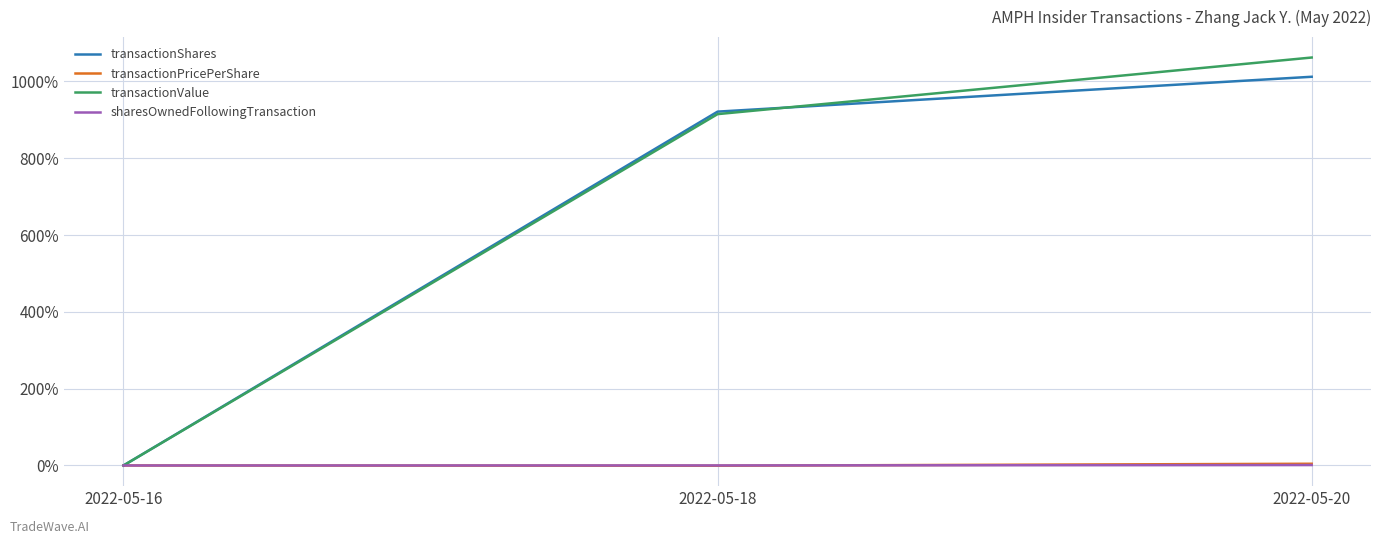

Rank the categories by transactionValue value from highest to lowest.

2022-05-20, 2022-05-18, 2022-05-16